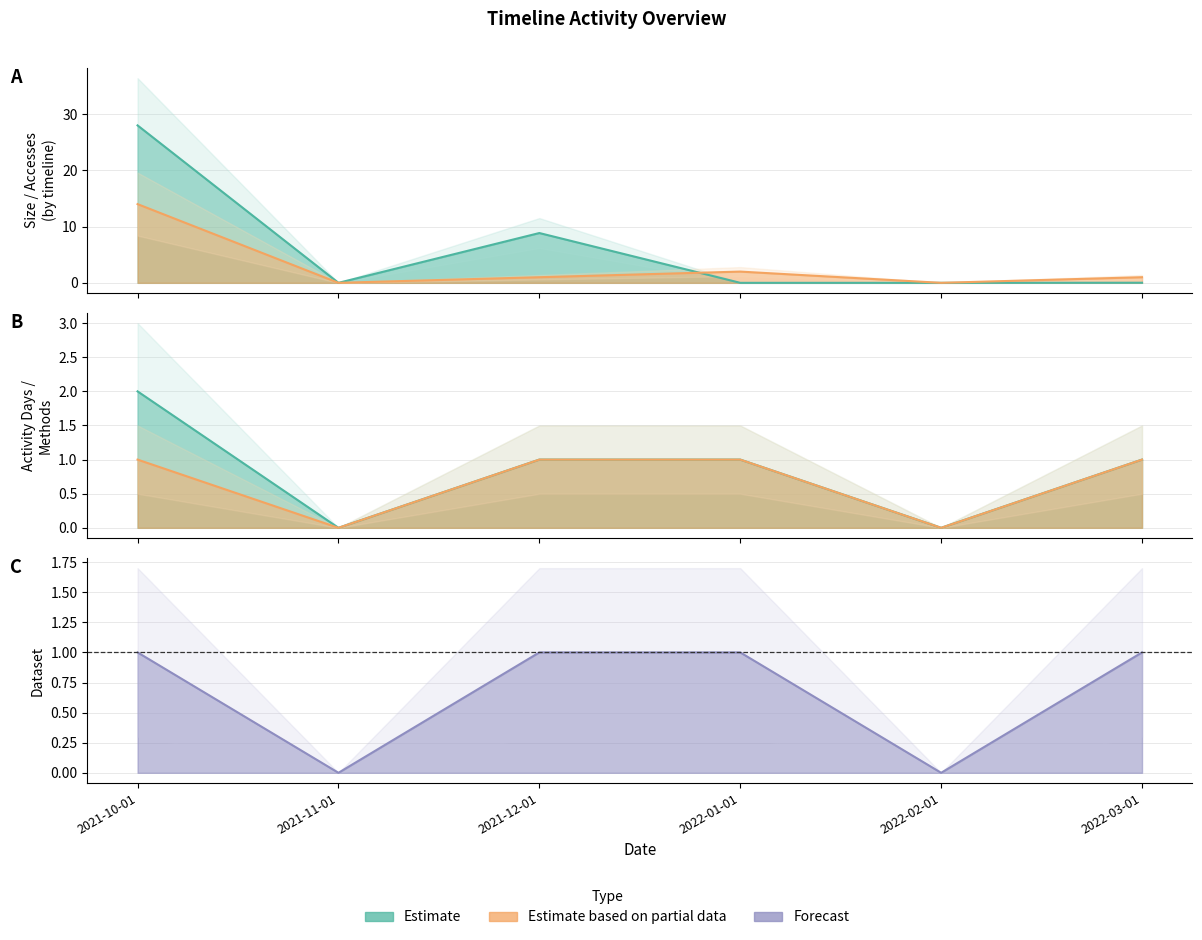

What is the label of the 4th point from the right?

2021-12-01